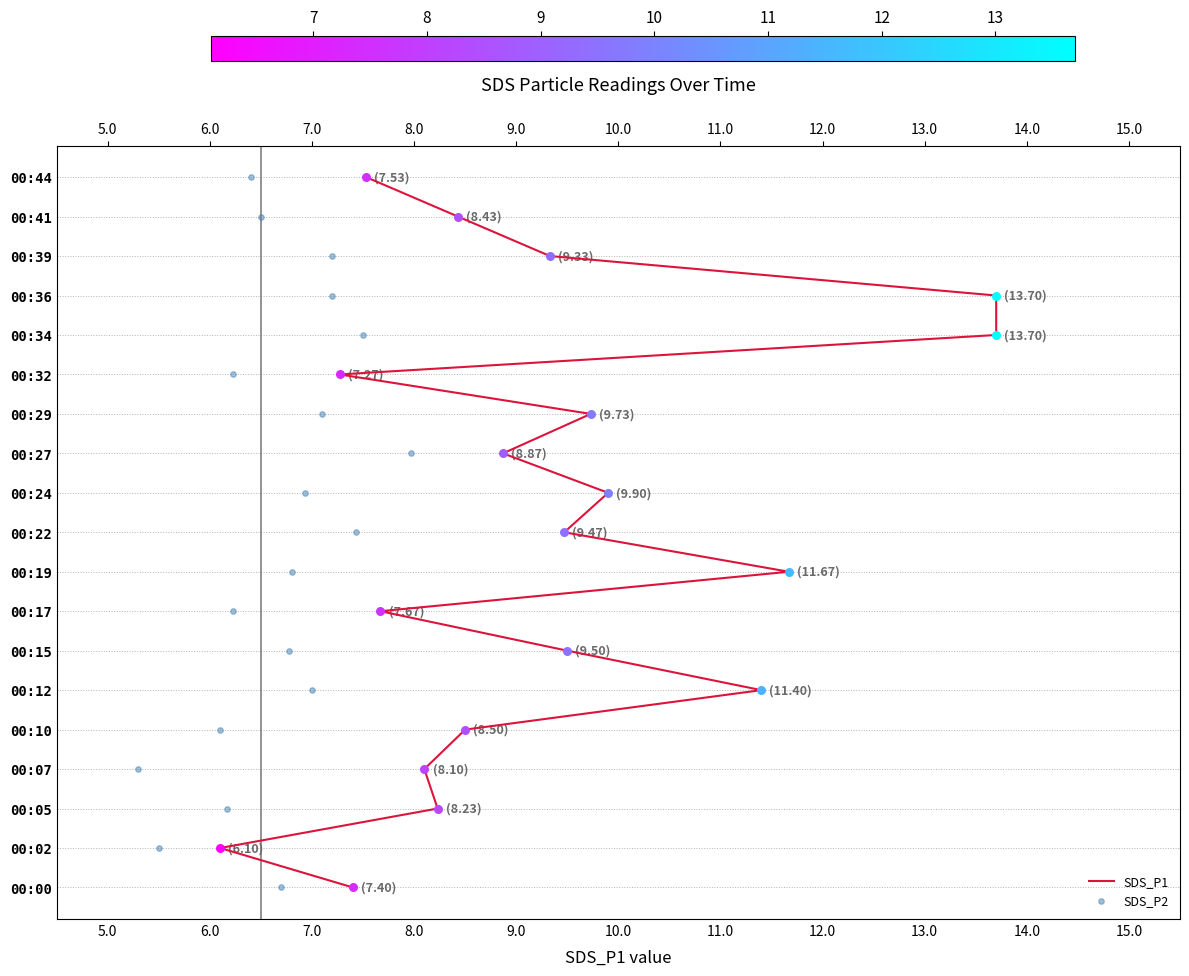

Which series has the largest total across all categories?

SDS_P1